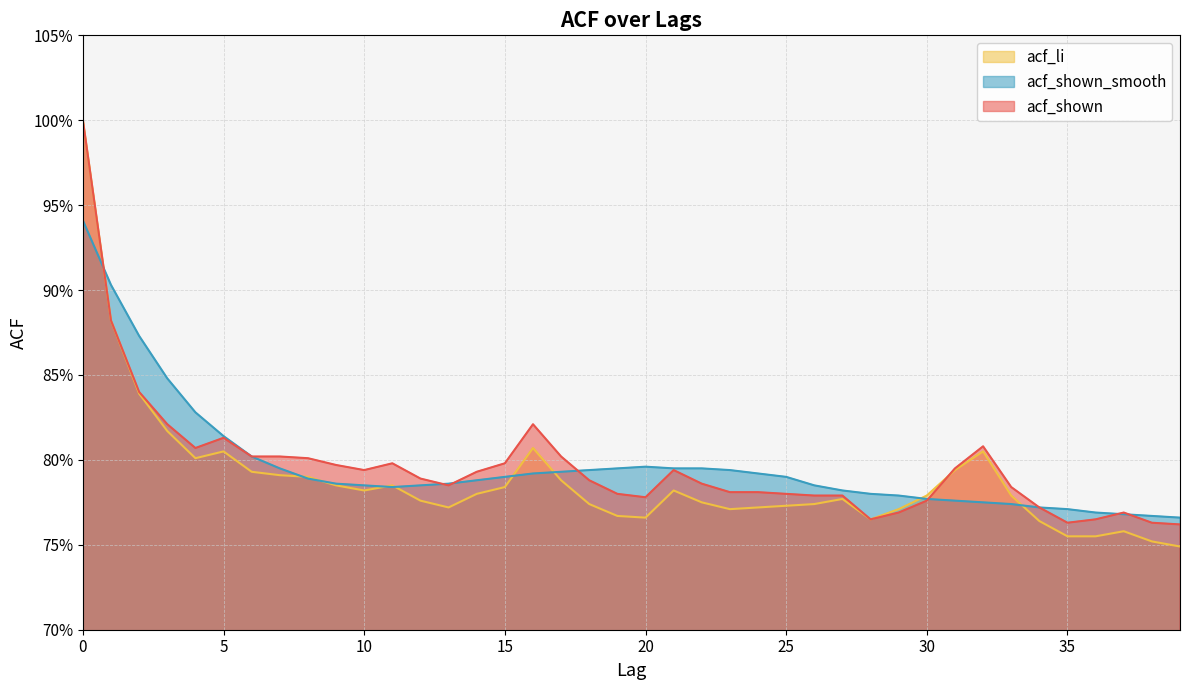

What is the value of the acf_li point at the 13th from the left?

0.8